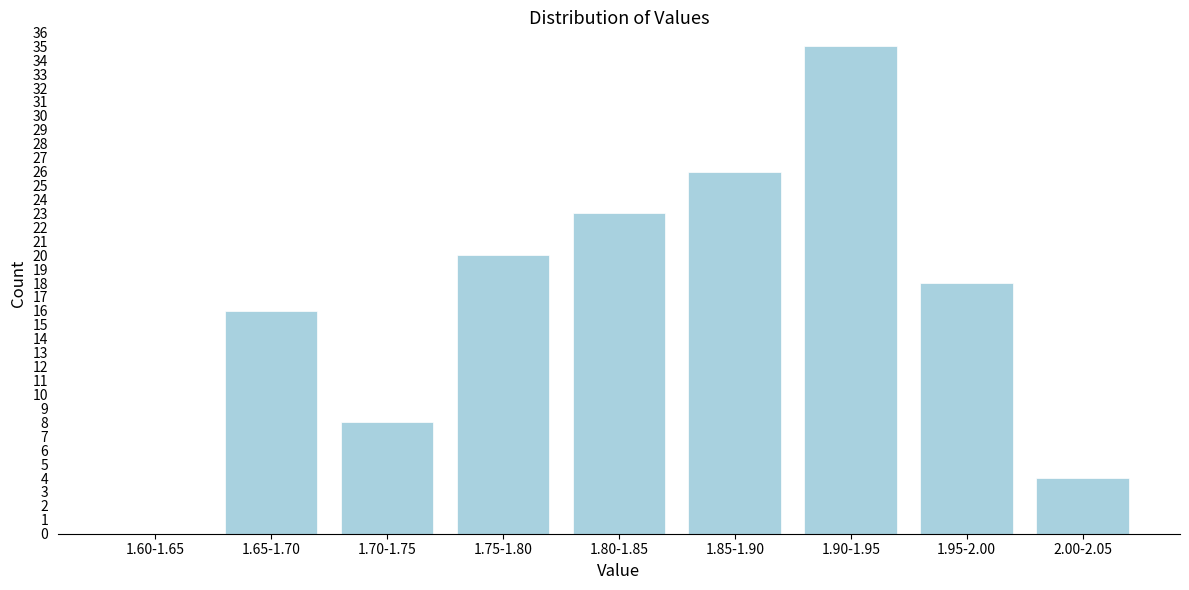

Reading left to right, transcribe all the data shown in this chart.

1.60-1.65=0	1.65-1.70=16	1.70-1.75=8	1.75-1.80=20	1.80-1.85=23	1.85-1.90=26	1.90-1.95=35	1.95-2.00=18	2.00-2.05=4